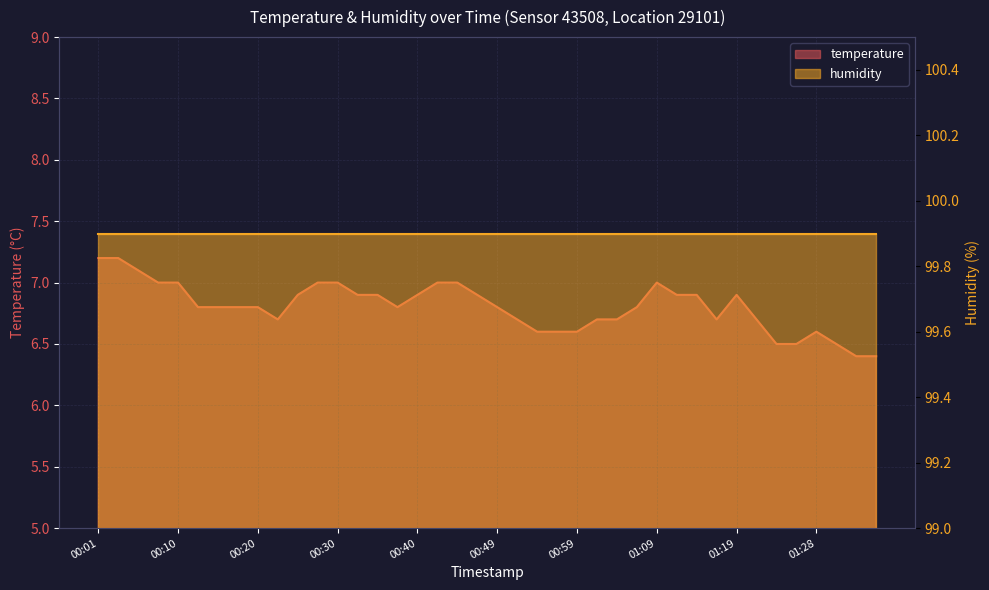

Reading left to right, list all the values displayed in this chart.

00:01=7.2	00:03=7.2	00:05=7.1	00:08=7.0	00:10=7.0	00:13=6.8	00:15=6.8	00:18=6.8	00:20=6.8	00:22=6.7	00:25=6.9	00:27=7.0	00:30=7.0	00:32=6.9	00:35=6.9	00:37=6.8	00:40=6.9	00:42=7.0	00:44=7.0	00:47=6.9	00:49=6.8	00:52=6.7	00:54=6.6	00:57=6.6	00:59=6.6	01:02=6.7	01:04=6.7	01:06=6.8	01:09=7.0	01:11=6.9	01:14=6.9	01:16=6.7	01:19=6.9	01:21=6.7	01:23=6.5	01:26=6.5	01:28=6.6	01:31=6.5	01:33=6.4	01:36=6.4